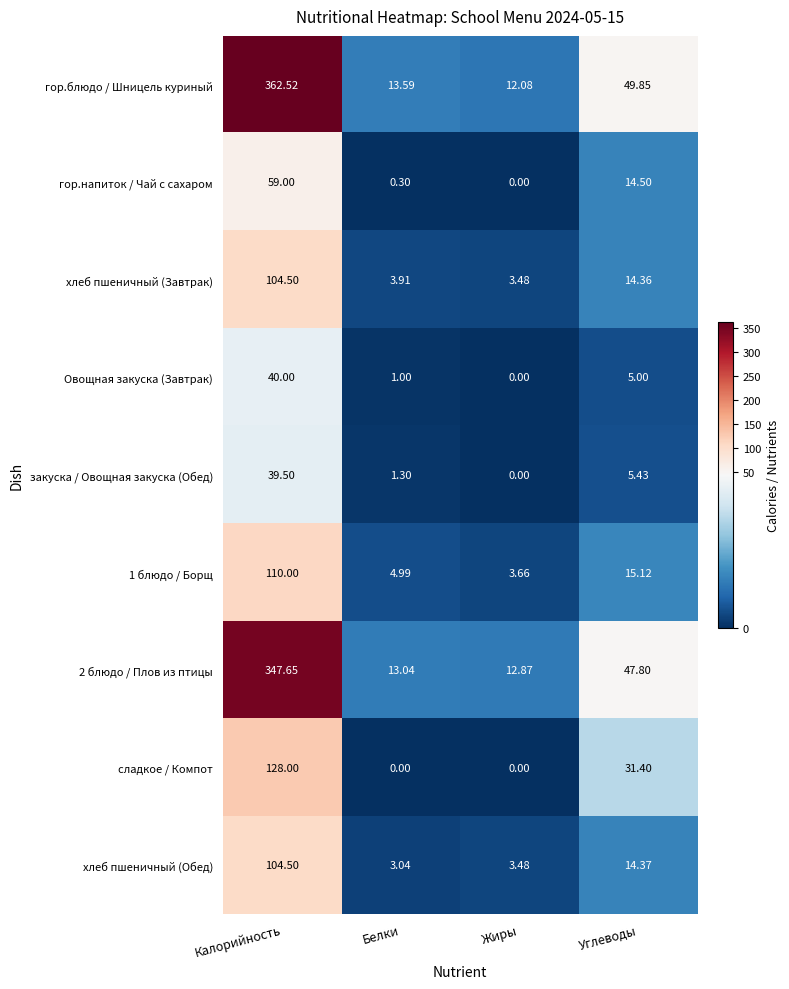

Which category has the highest value in the 2 блюдо / Плов из птицы series?

Калорийность